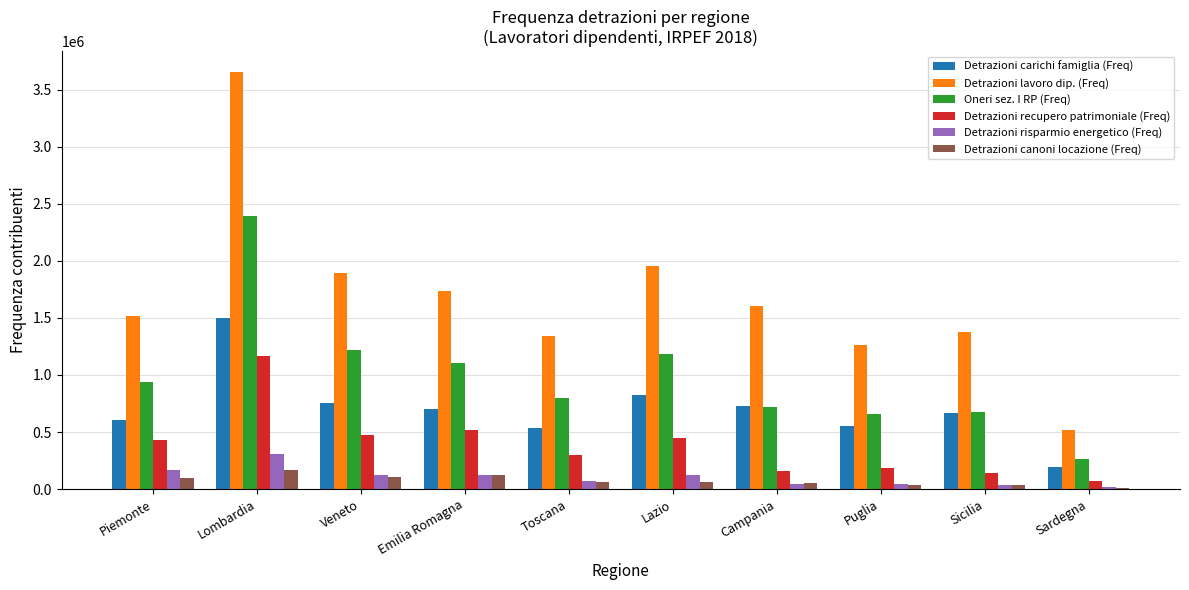

Read the Detrazioni canoni locazione (Freq) value at Lombardia.

170815